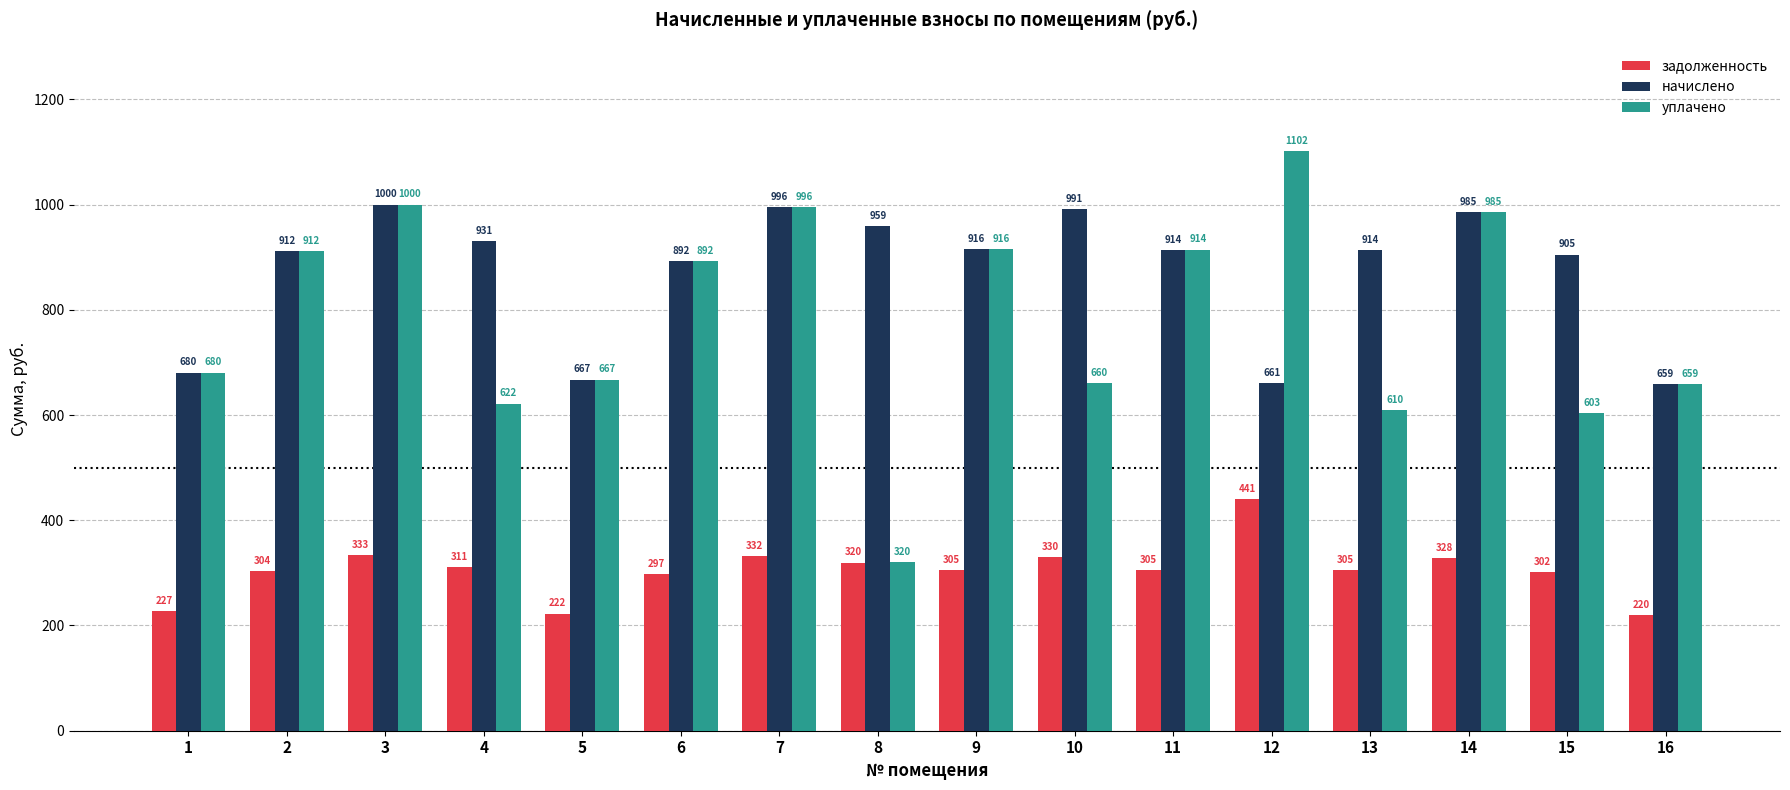

Is the value of начислено at 9 greater than the value of задолженность at 7?

Yes